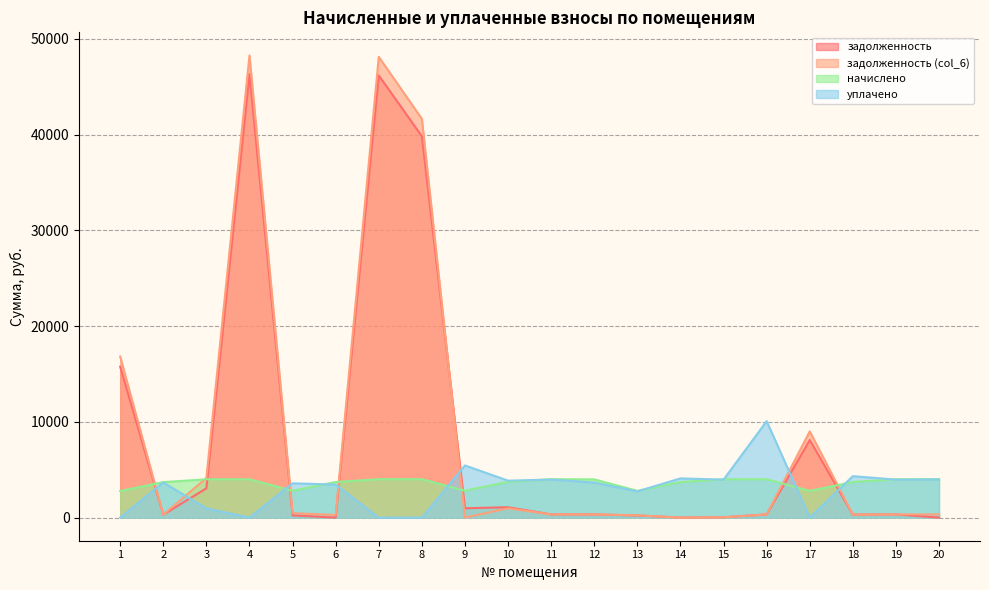

At which label is уплачено closest to 5036?

9